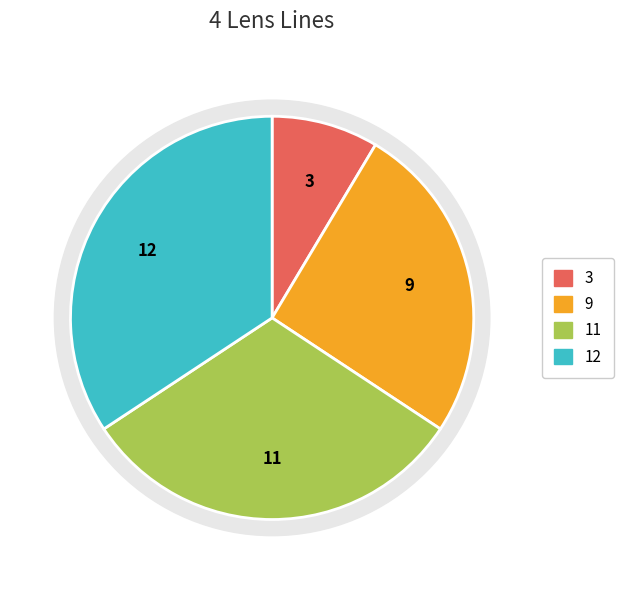

Which has a higher value, Riga 2 (Lotto 9) or Riga 4 (Lotto 12)?

Riga 4 (Lotto 12)